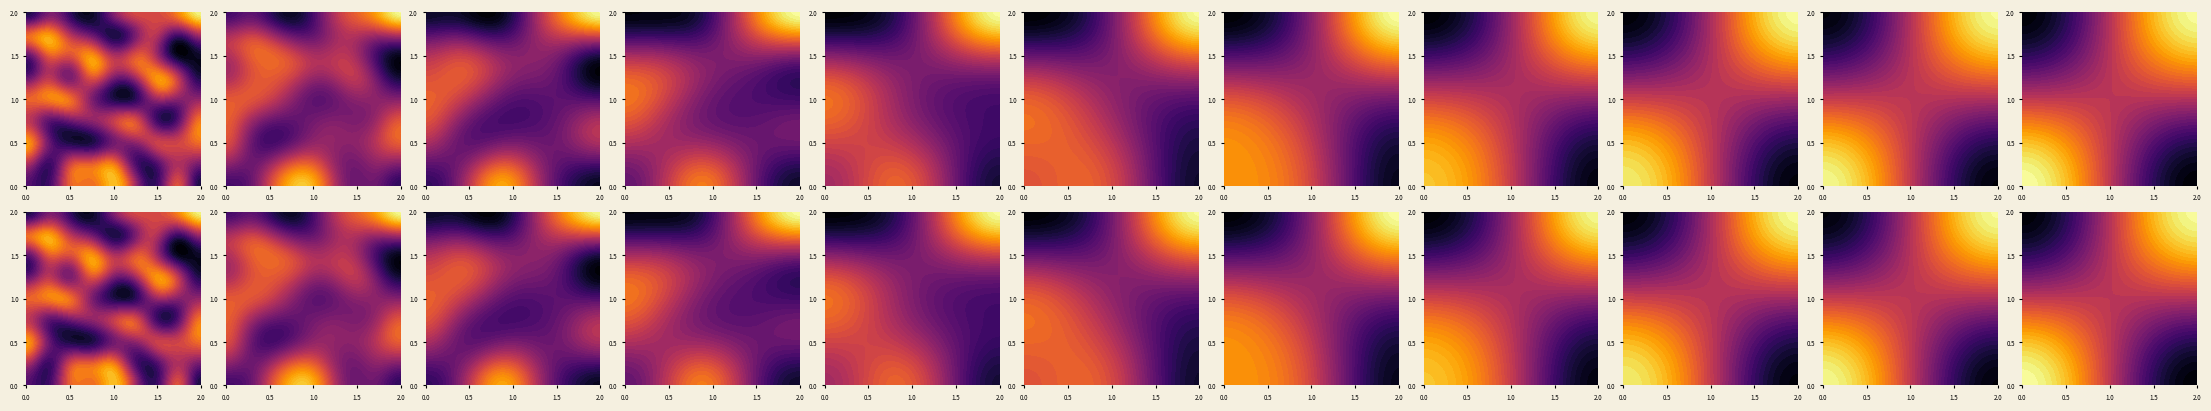

How many data points does each series have?

9